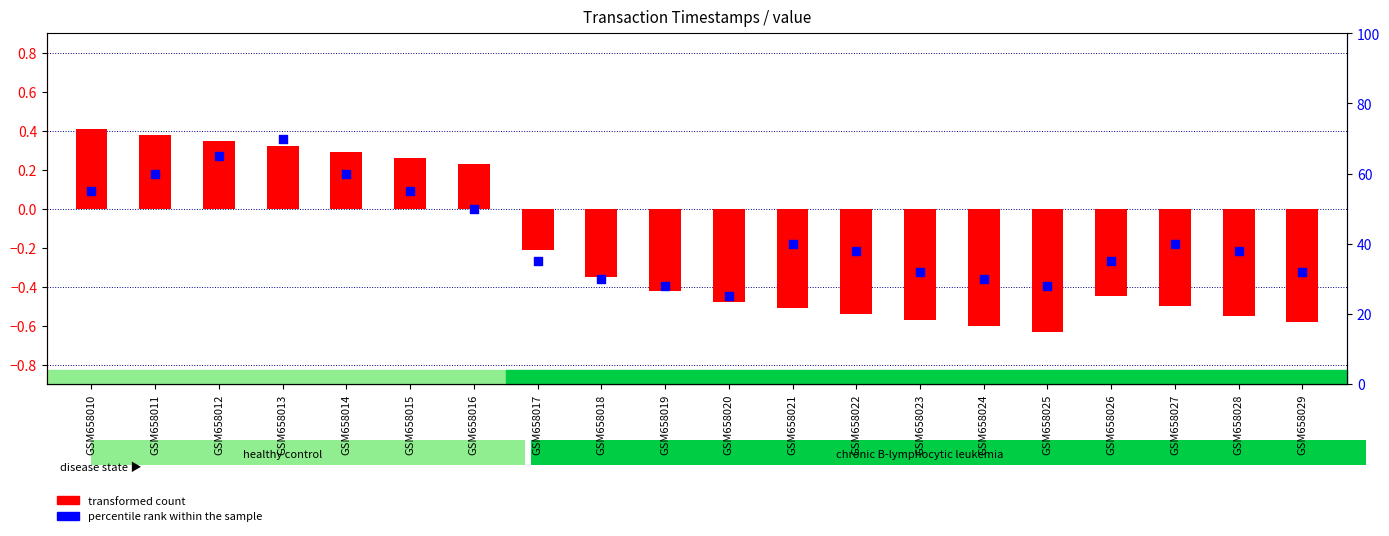

What is the total value across all series at GSM658017?

34.8